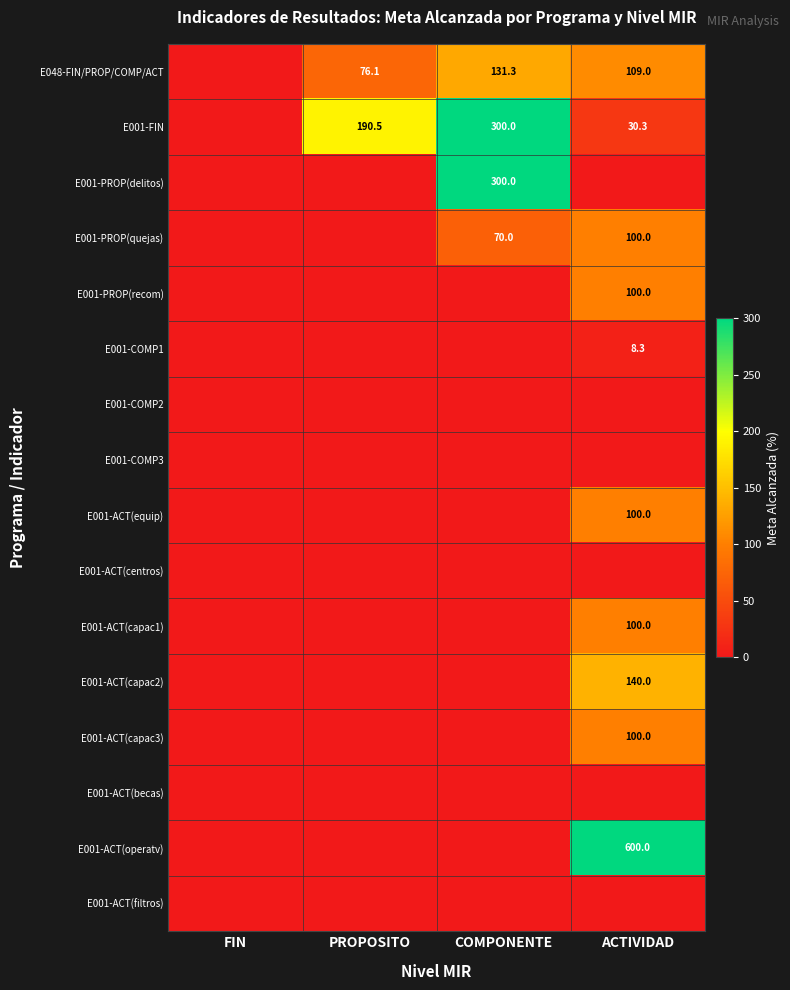

Is the value of E001-ACT(capac2) at ACTIVIDAD greater than the value of E048-FIN/PROP/COMP/ACT at PROPOSITO?

Yes